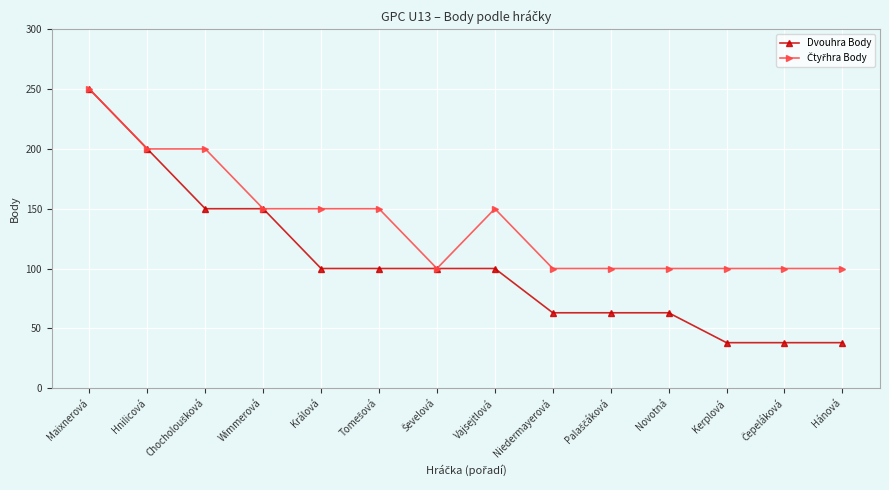

Which series has the largest range (max minus min)?

Dvouhra Body